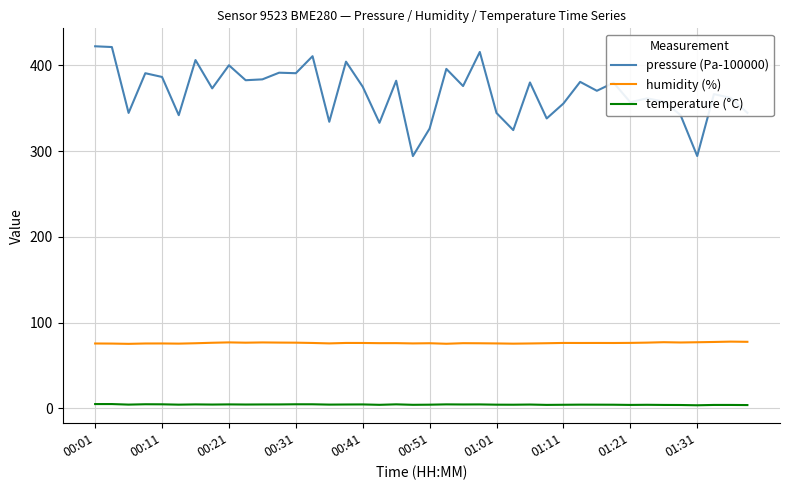

In pressure (Pa-100000), how many points are lower than both neighbors (excluding endpoints)?

14